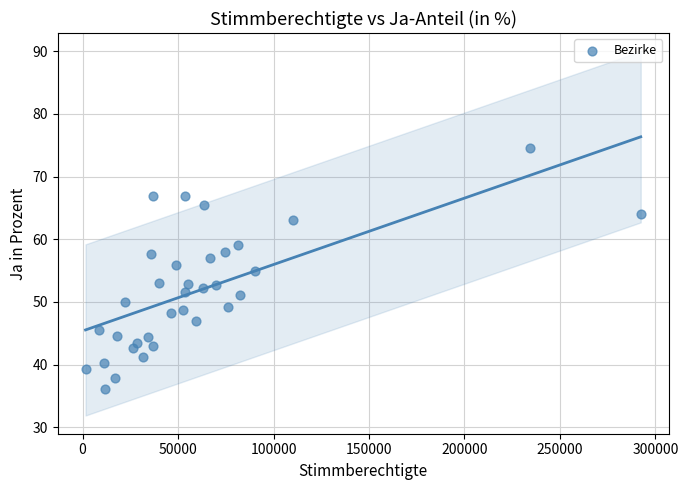

What is the range of X values (max minus min)?

290808.0